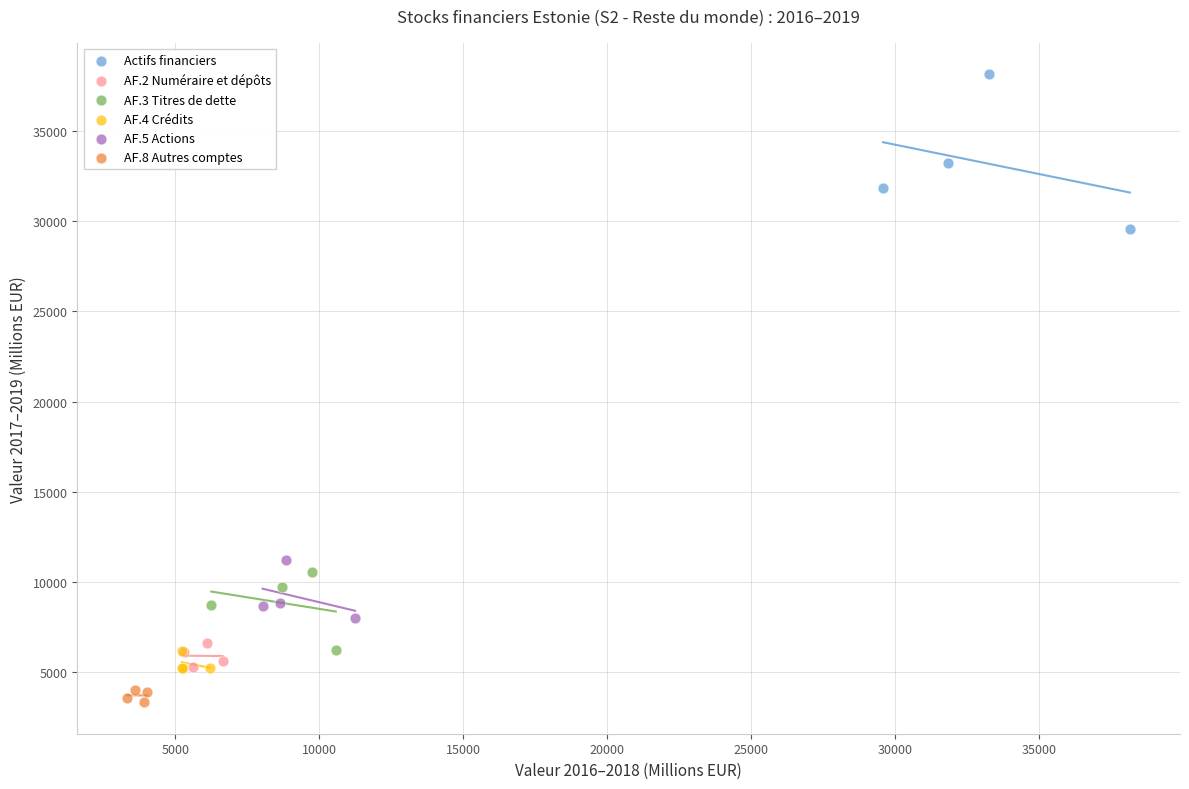

Which series contains the highest Y value?

Actifs financiers